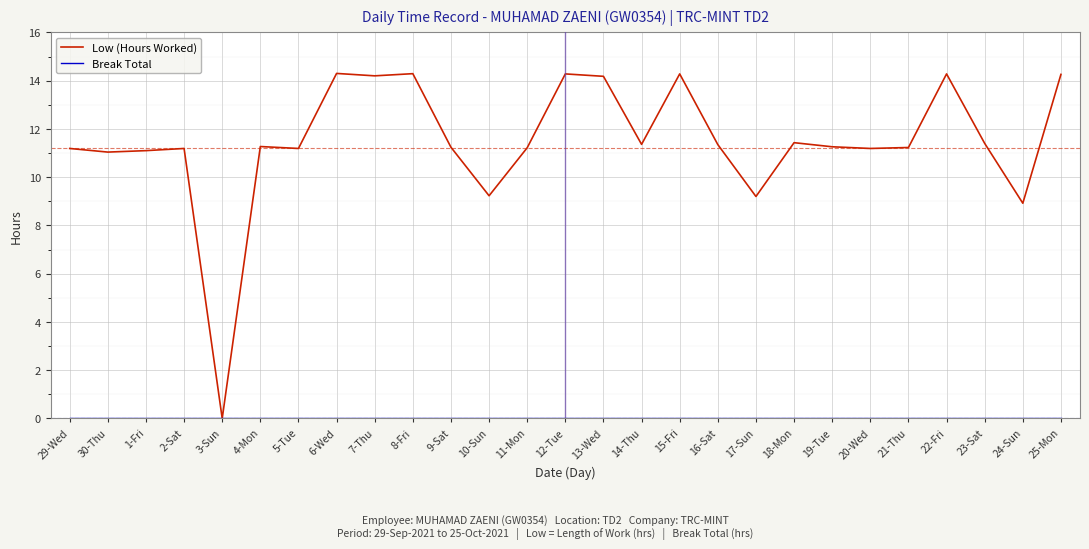

Which series has the widest spread of values?

Low (Hours Worked)